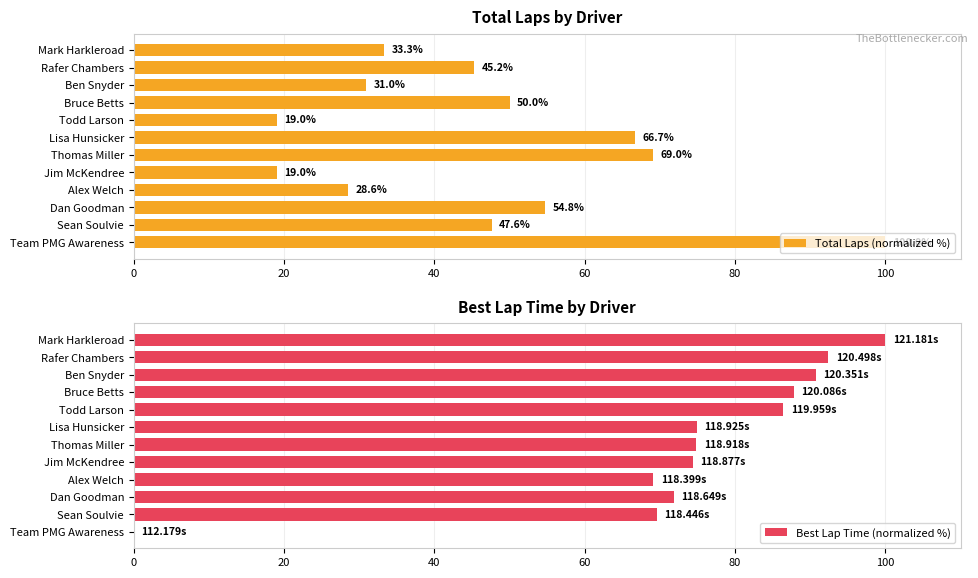

What are all the series names shown in the legend?

Total Laps (normalized %), Best Lap Time (normalized %)